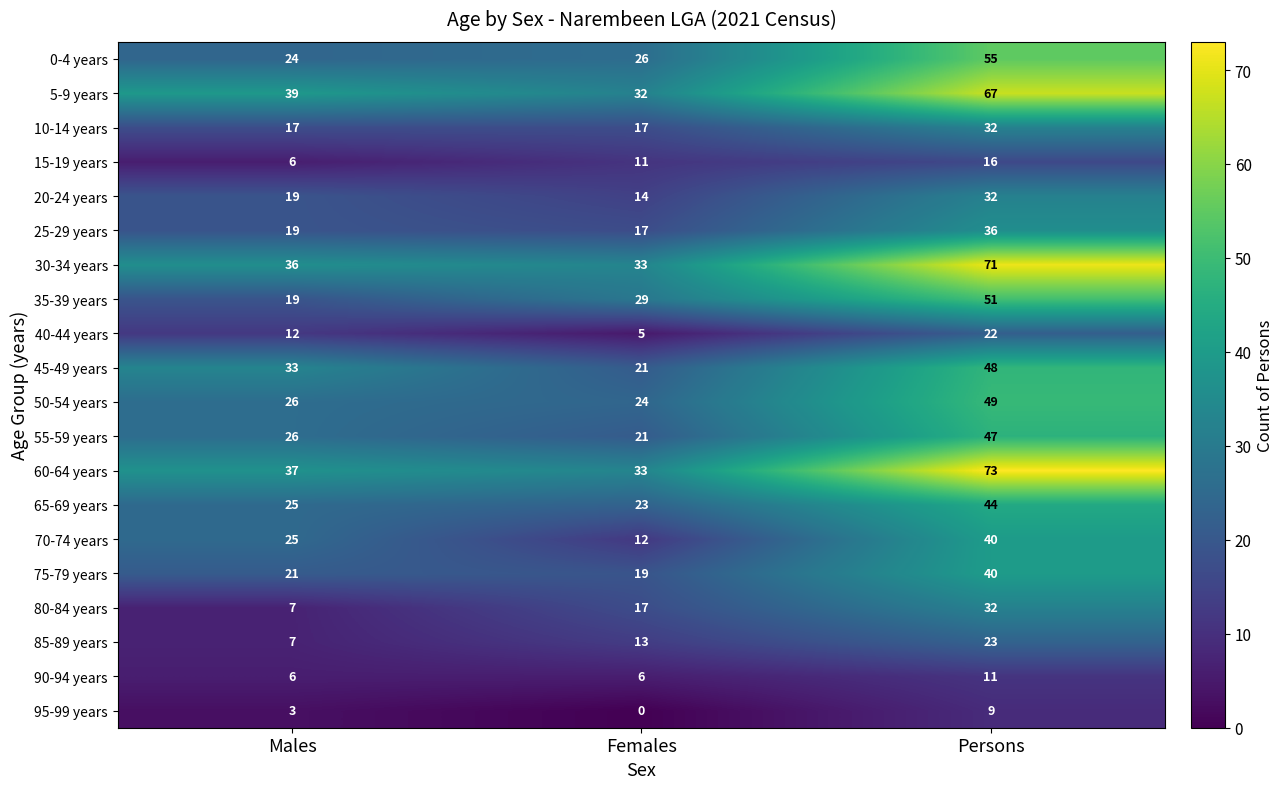

What is the sum of all 95-99 years values?

12